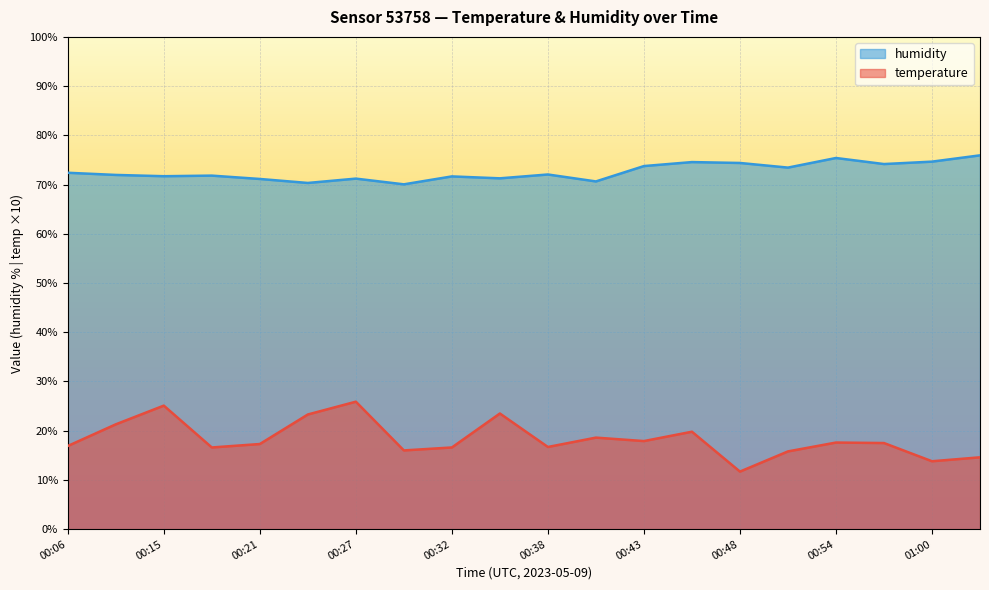

At how many categories does at least one series exceed 25?

20